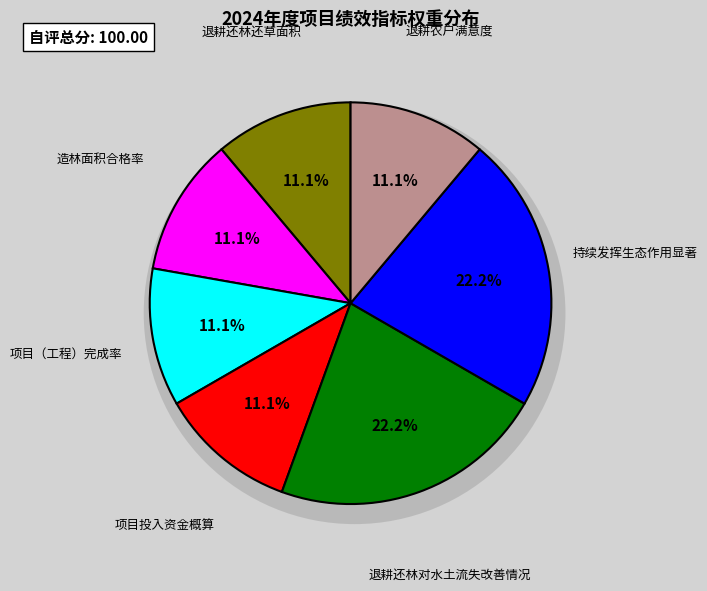

Count the number of slices in the pie.

7